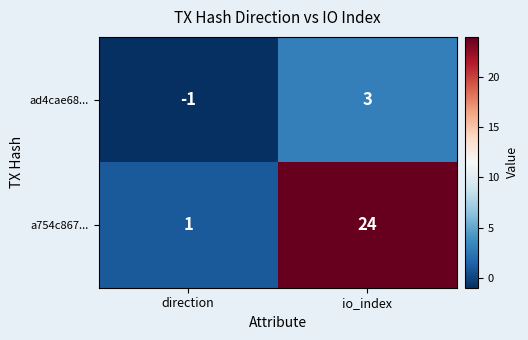

List the series in order of their overall mean, highest first.

a754c867..., ad4cae68...